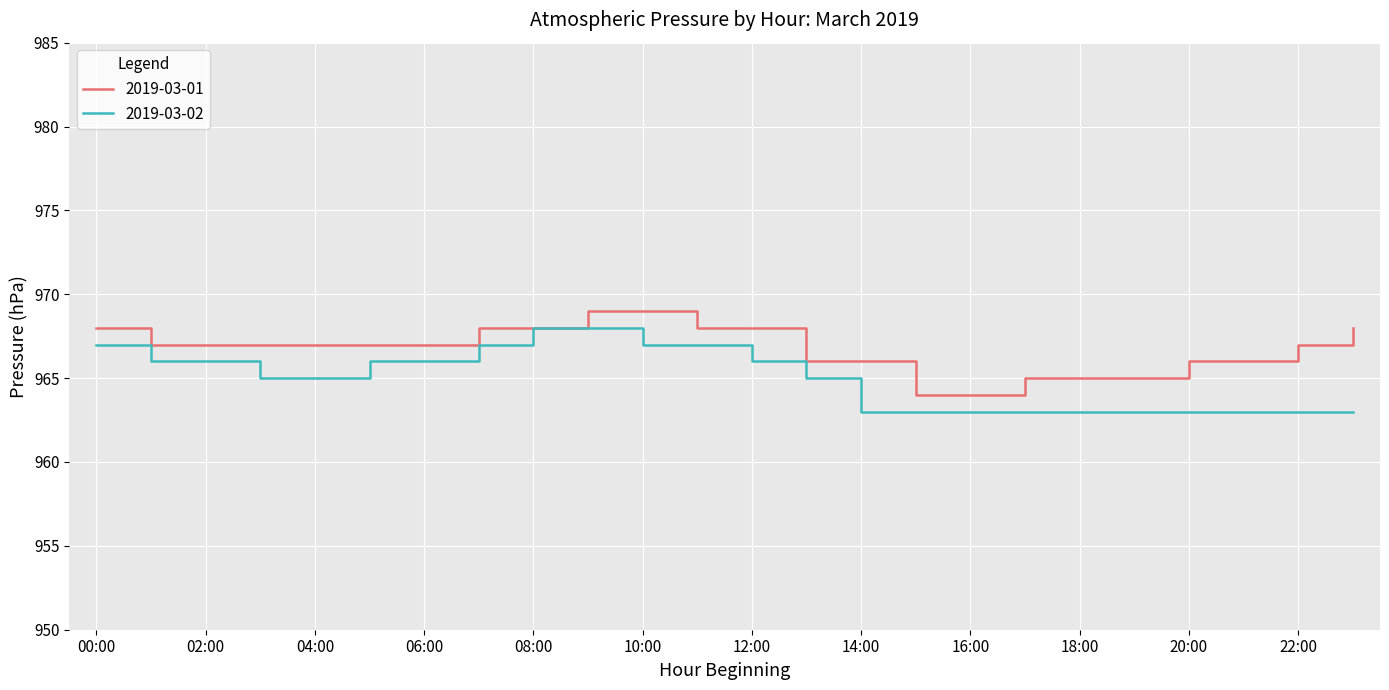

Which series has the largest total across all categories?

2019-03-01